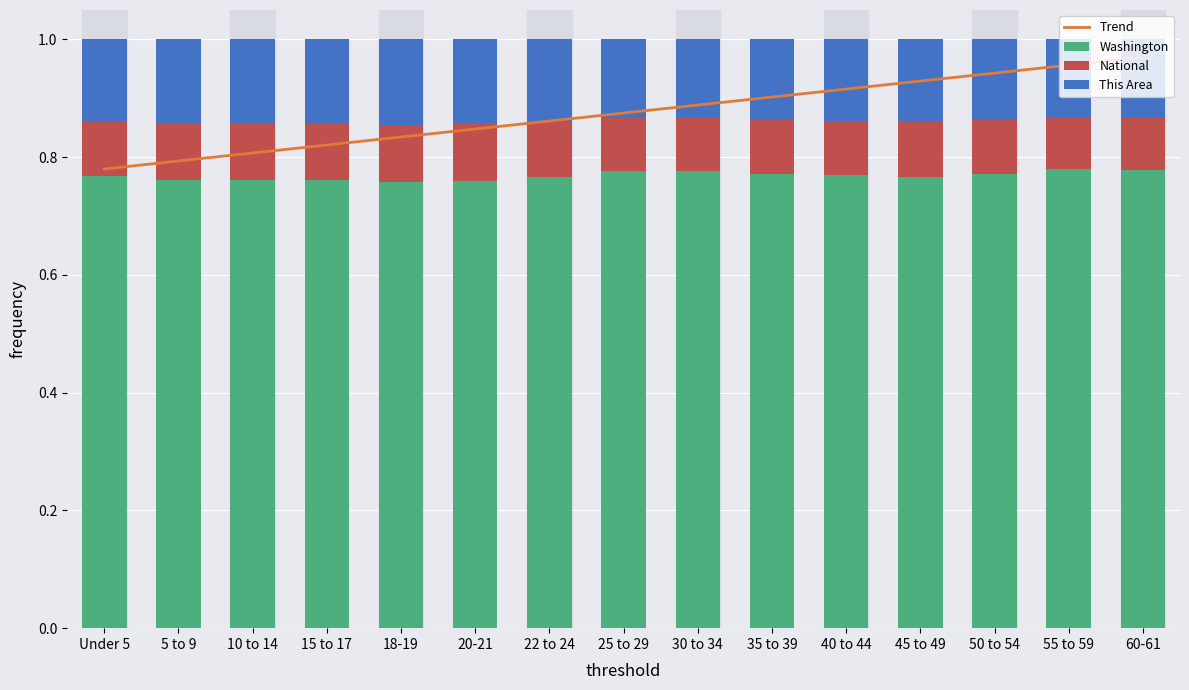

What is the spread (max minus min) of values at 15 to 17?

0.7